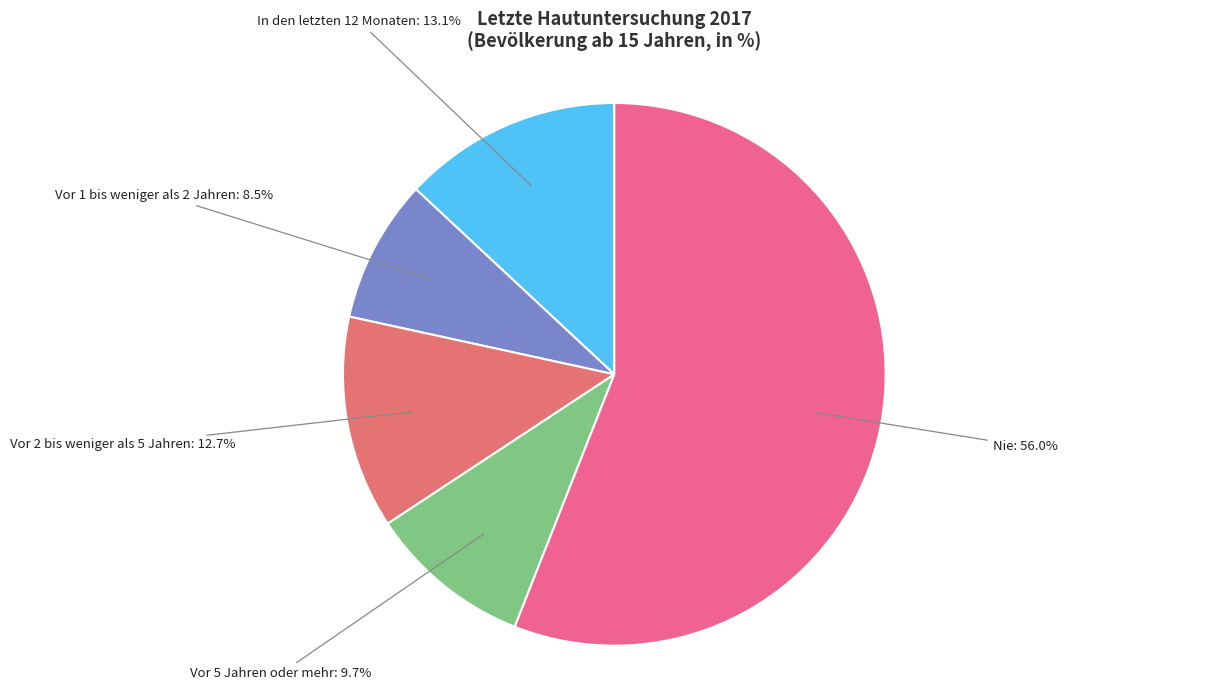

How many segments does this pie chart have?

5